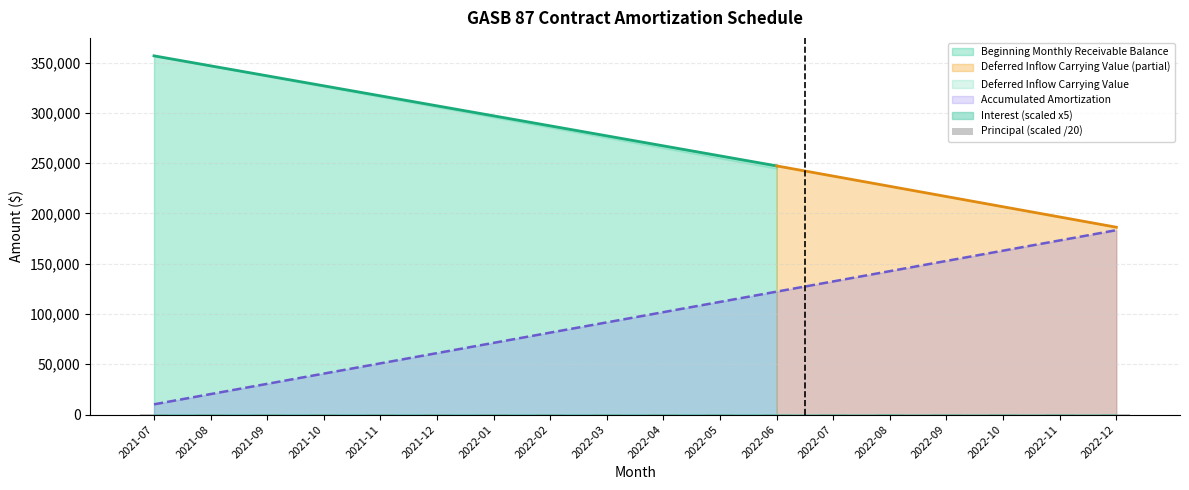

The value of Beginning Monthly Receivable Balance at 2022-06 is 247281.5. True or false?

True